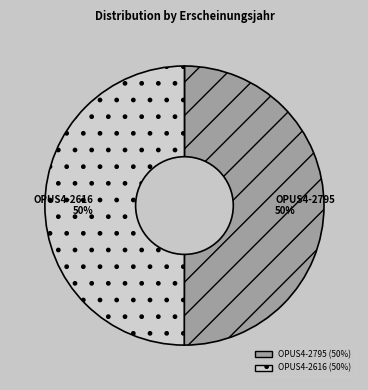

Combined, do OPUS4-2795 and OPUS4-2616 account for over 50%?

Yes